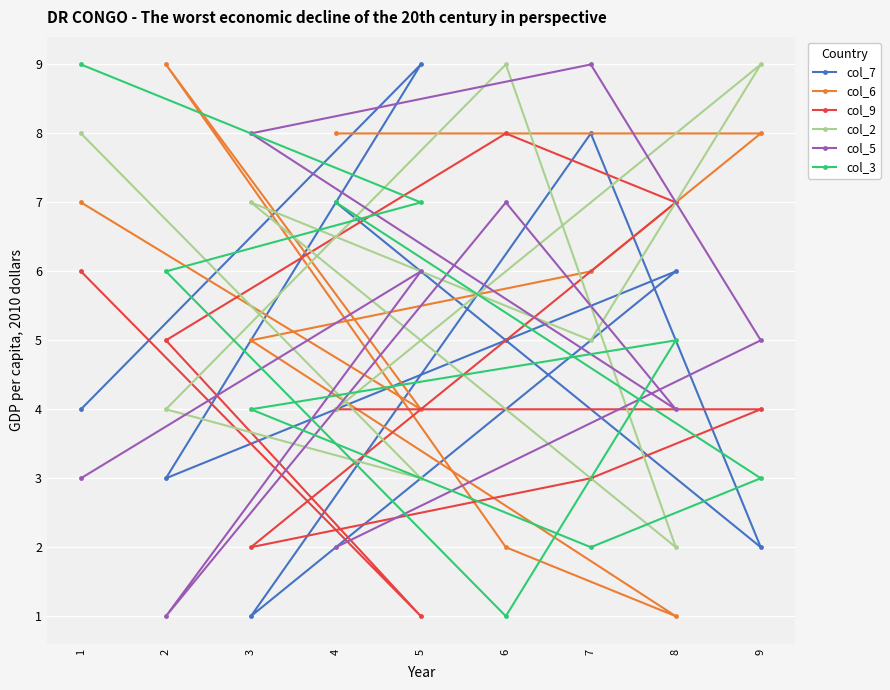

True or false: col_2 has more than 2 interior local peaks.

True